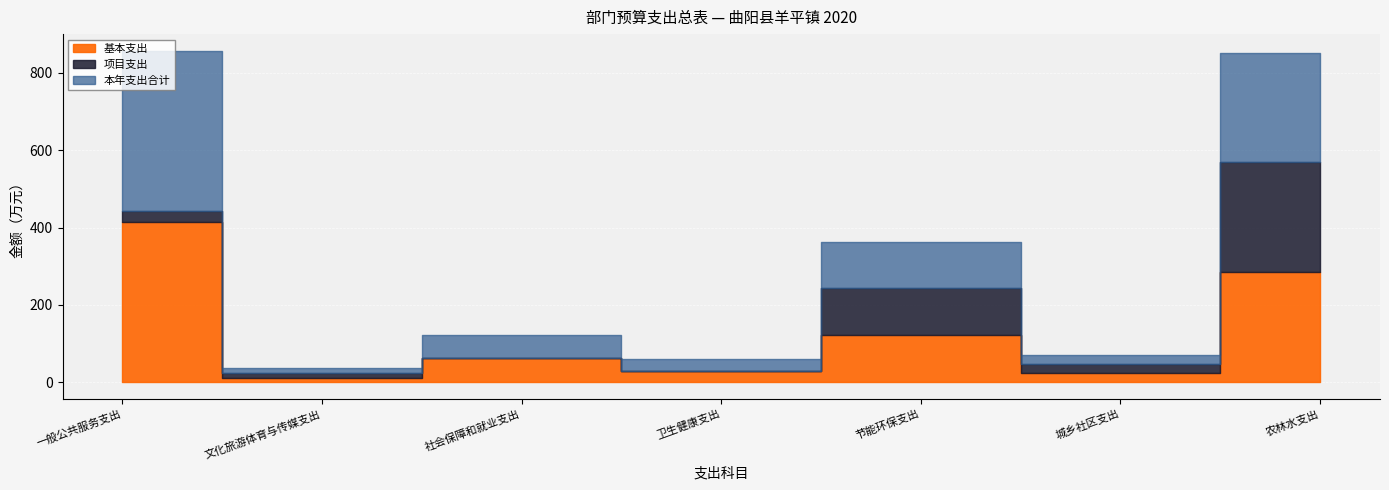

What is the average value of the 基本支出 series?

135.4